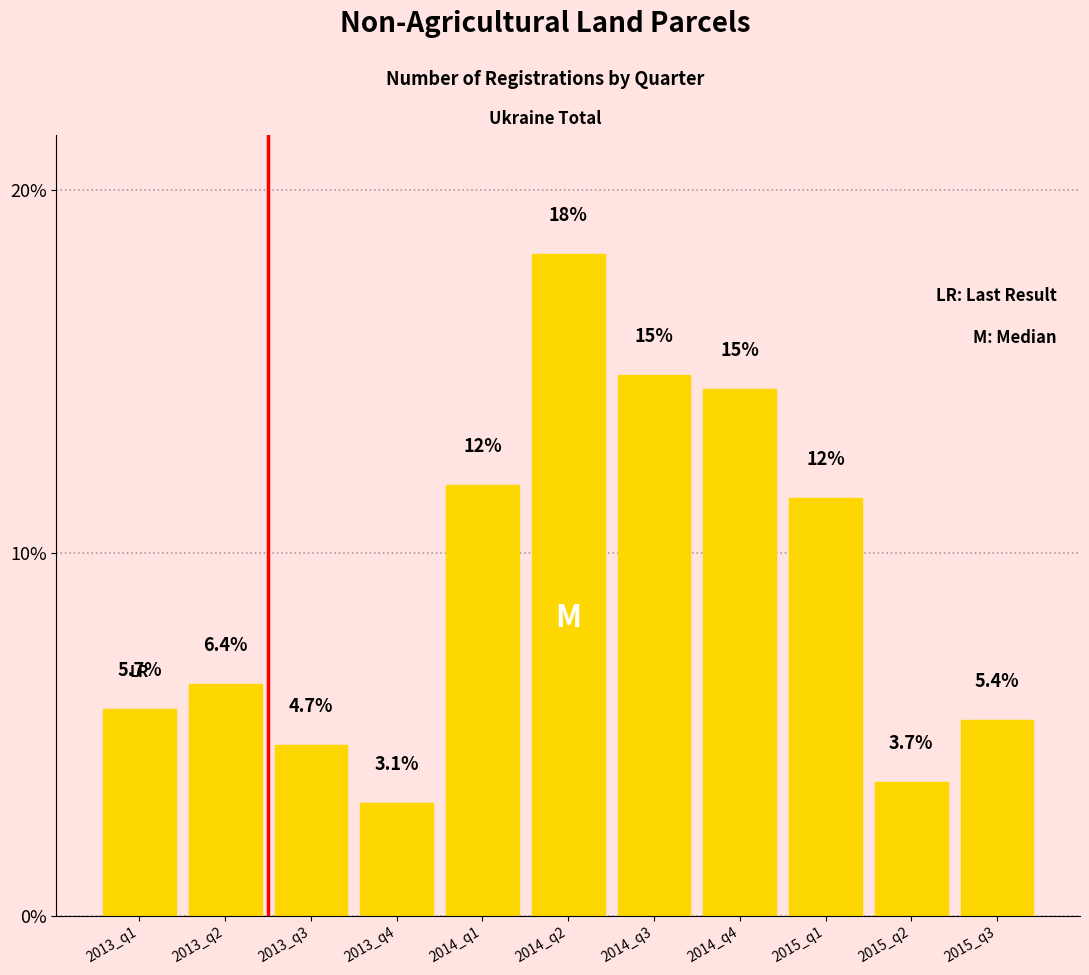

Are the bars horizontal?

No